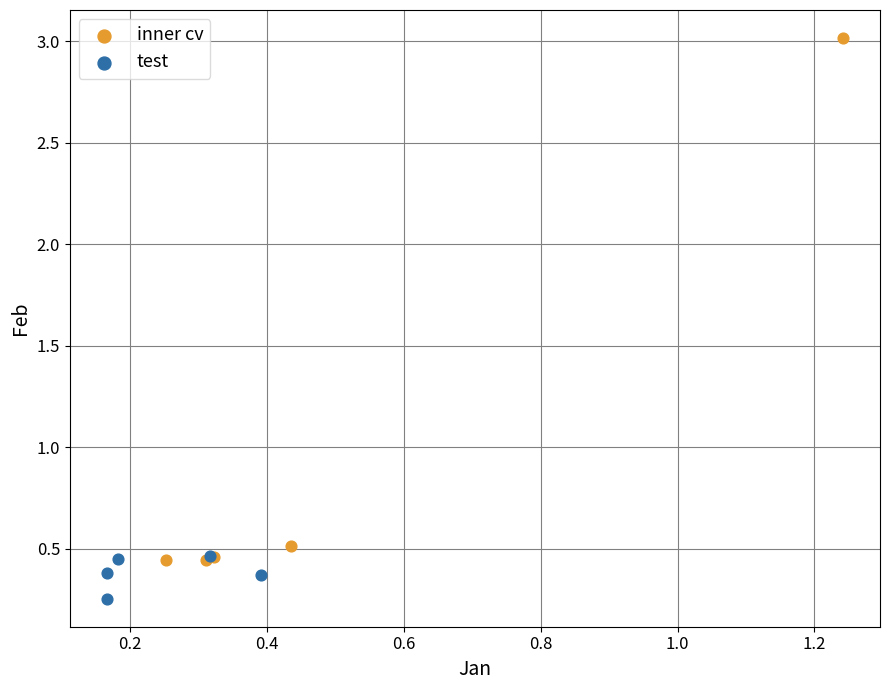

Which series has the widest spread of Y values?

inner cv